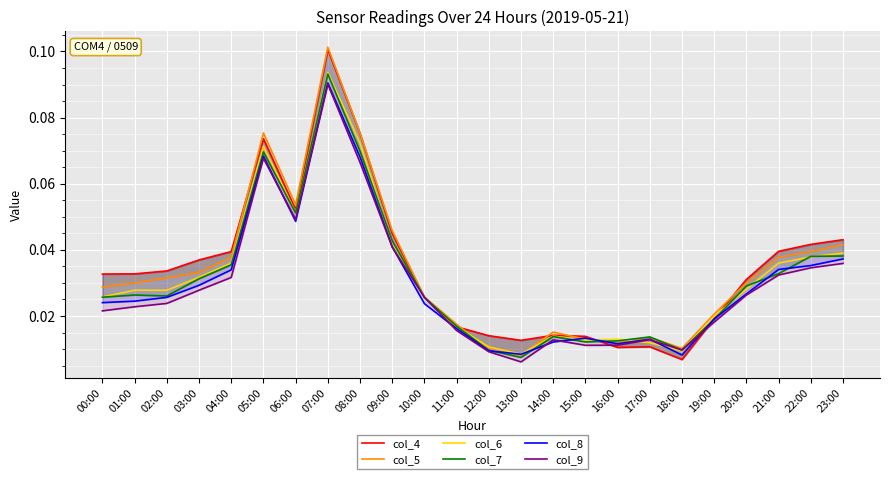

Which series changed the most between 09:00 and 18:00?

col_4